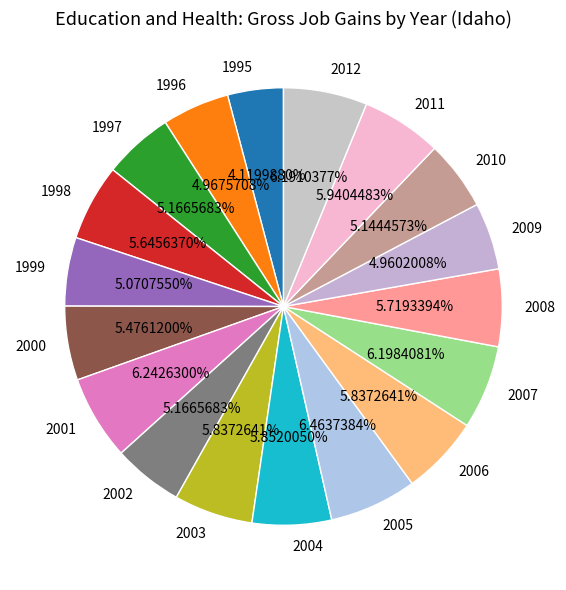

To the nearest percent, what is the combined percentage of 2012 and 2001?

12%